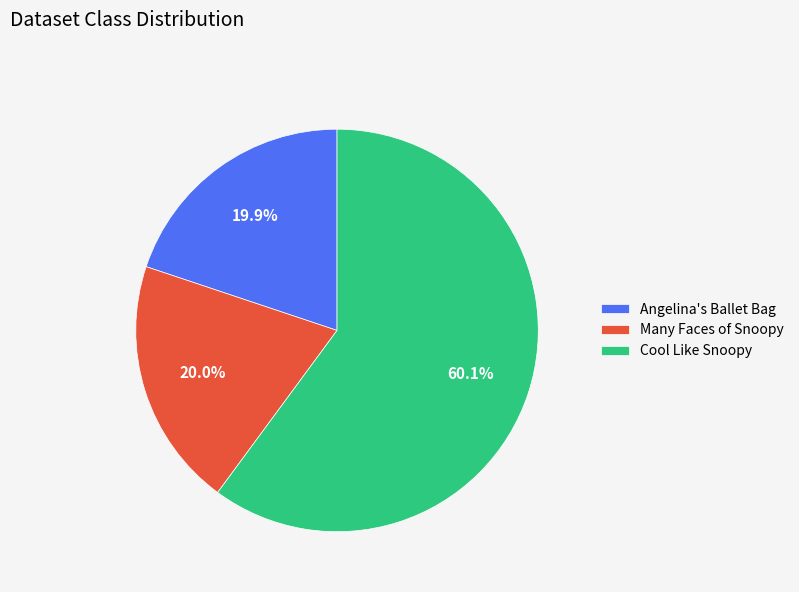

Which category accounts for the majority?

Cool Like Snoopy